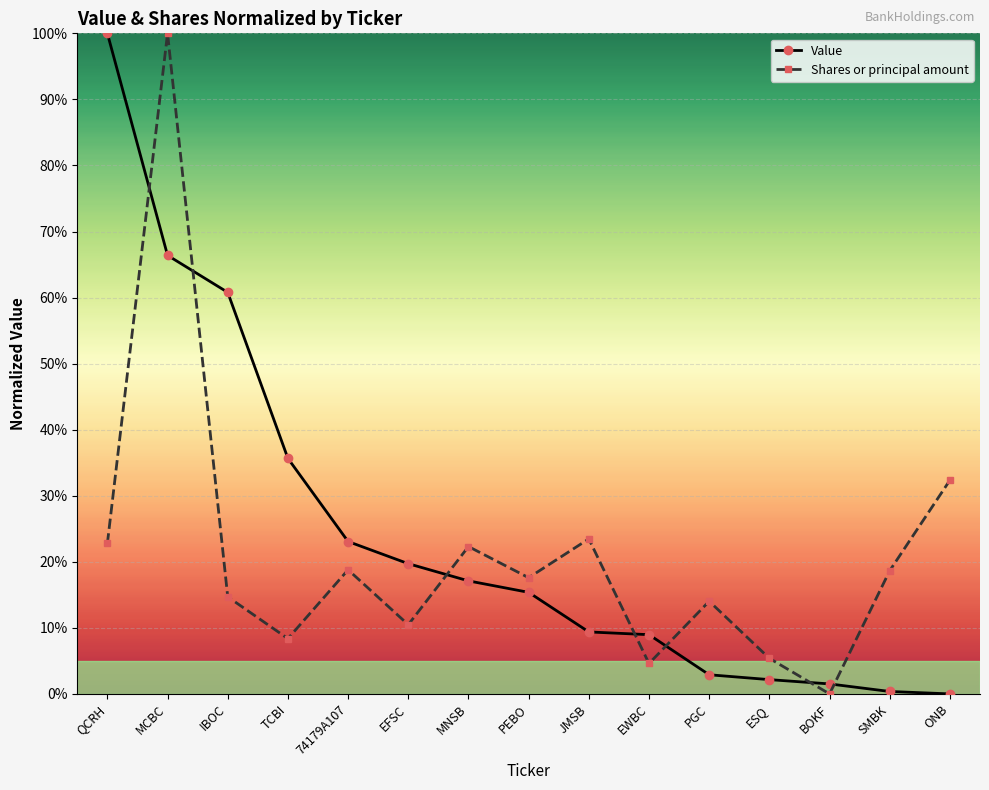

What is the value of the Shares or principal amount point at the 10th from the left?

4.6